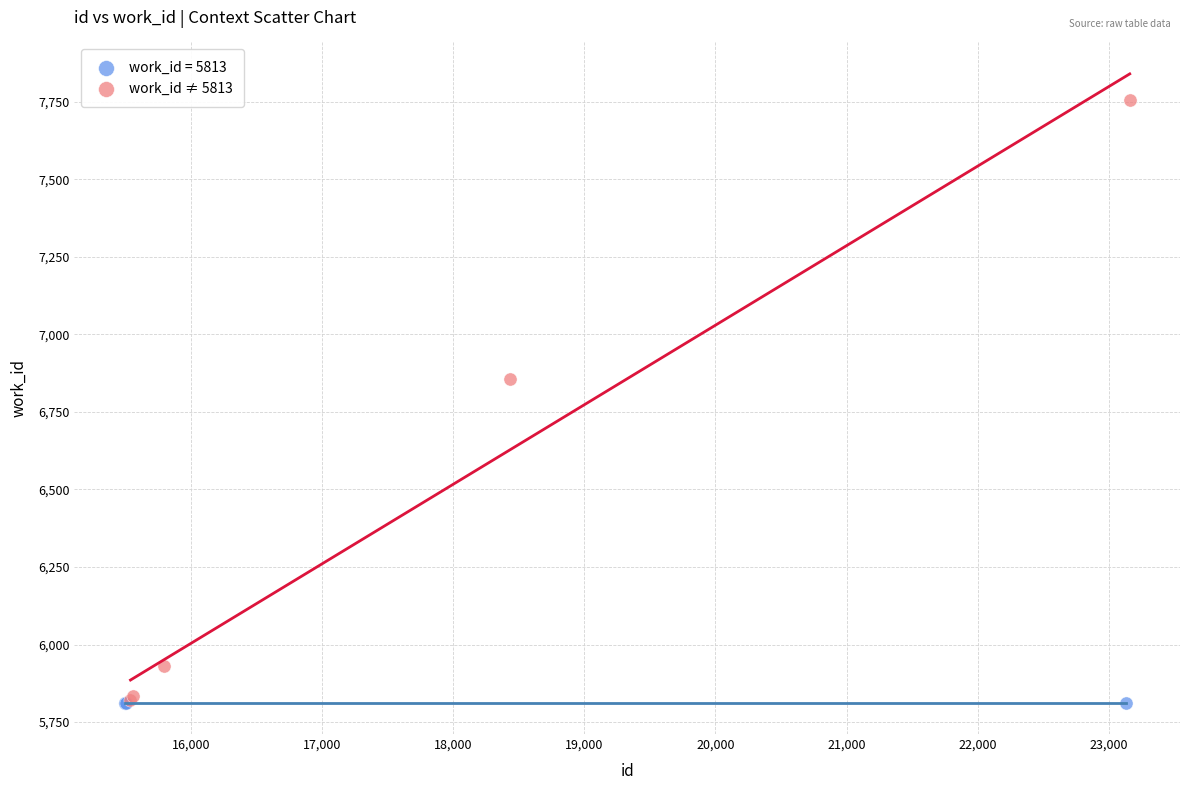

Which series contains the highest Y value?

work_id ≠ 5813